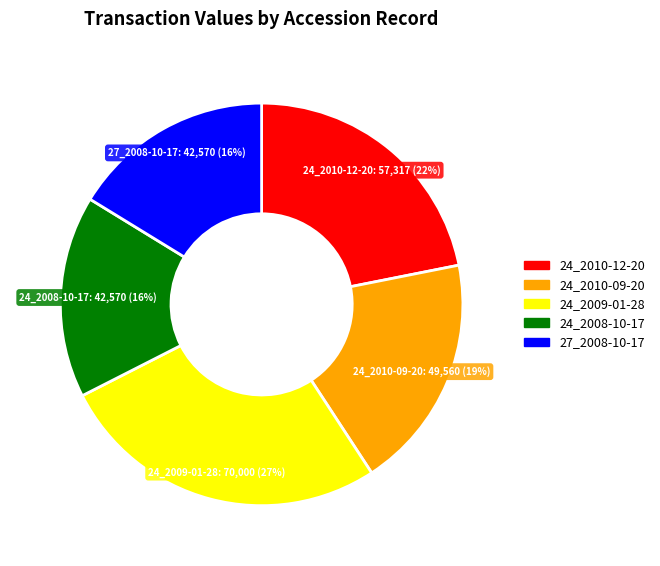

How many segments does this pie chart have?

5